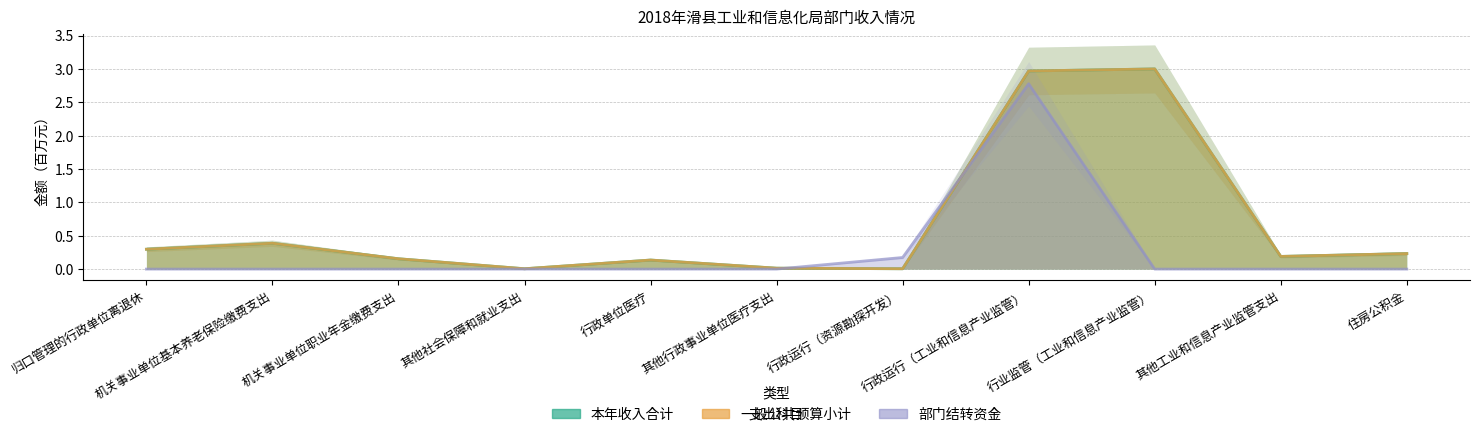

Count the number of data series in this chart.

3